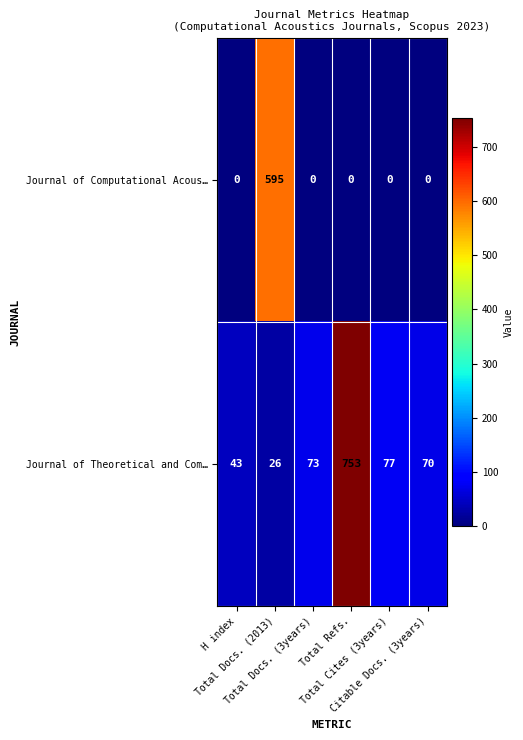

Which series has the largest range (max minus min)?

Journal of Theoretical and Com…